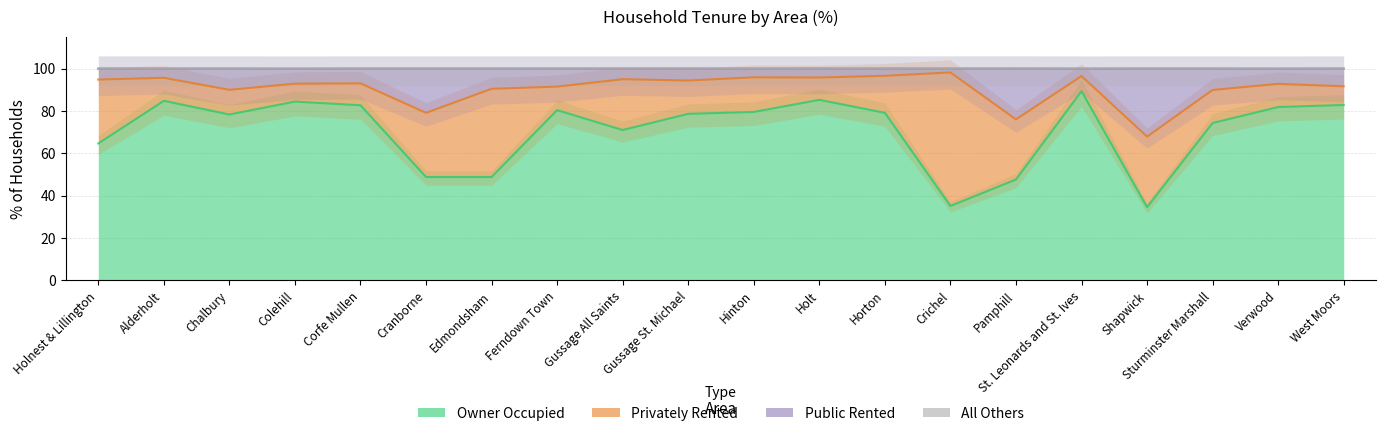

At how many categories does at least one series exceed 35?

20